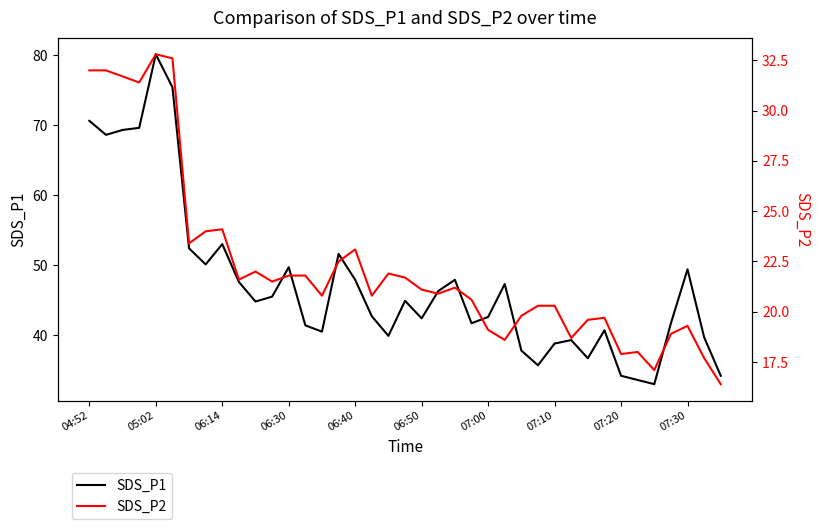

Which series has the largest total across all categories?

SDS_P1